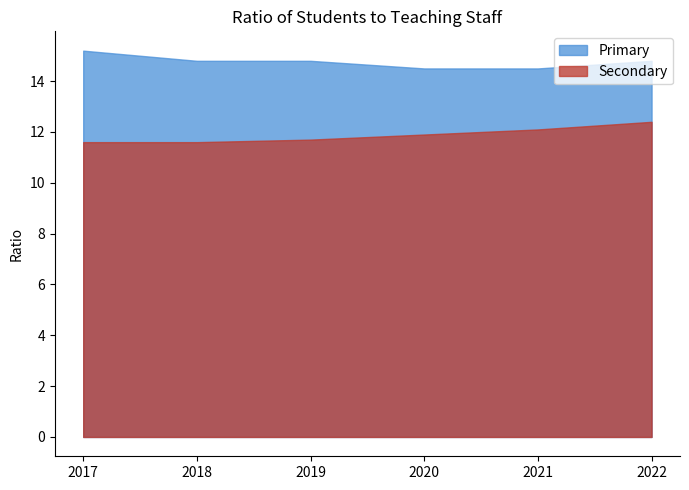

What is the average value of the Secondary series?

11.9